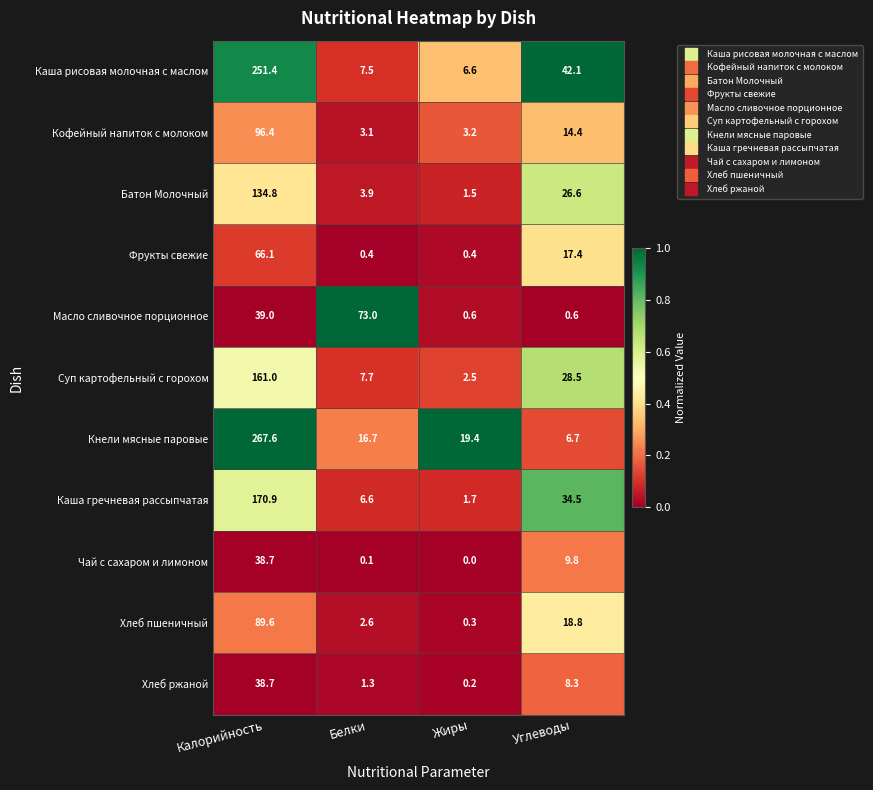

True or false: Чай с сахаром и лимоном has a value of 0.0 at Жиры.

True